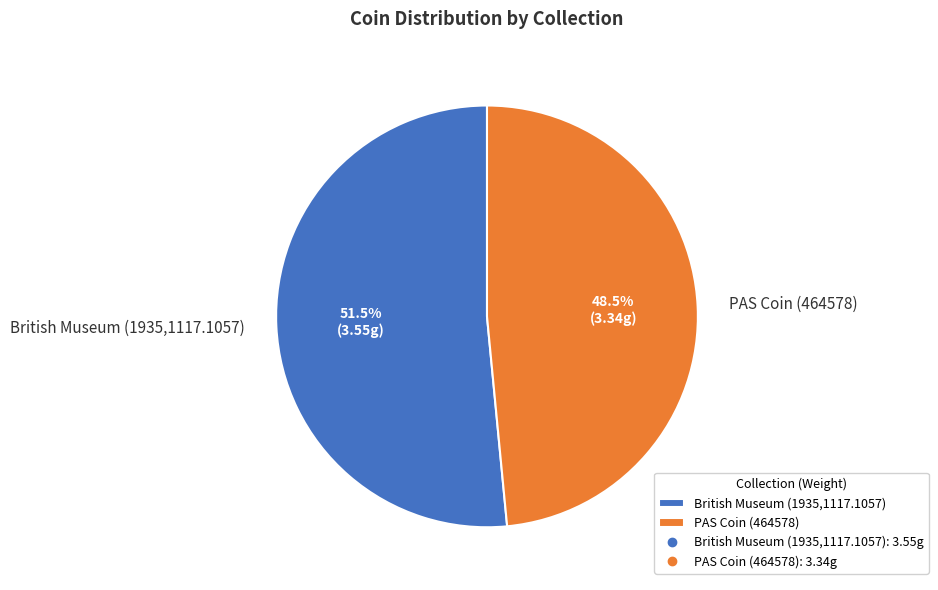

The British Museum (1935,1117.1057) slice represents 60% of the pie. True or false?

False